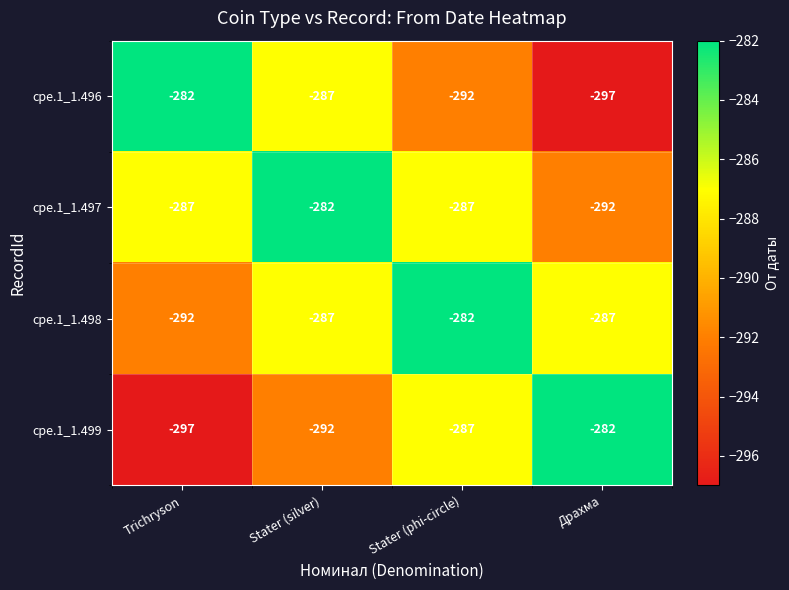

At which label is cpe.1_1.496 closest to -289?

Stater (silver)